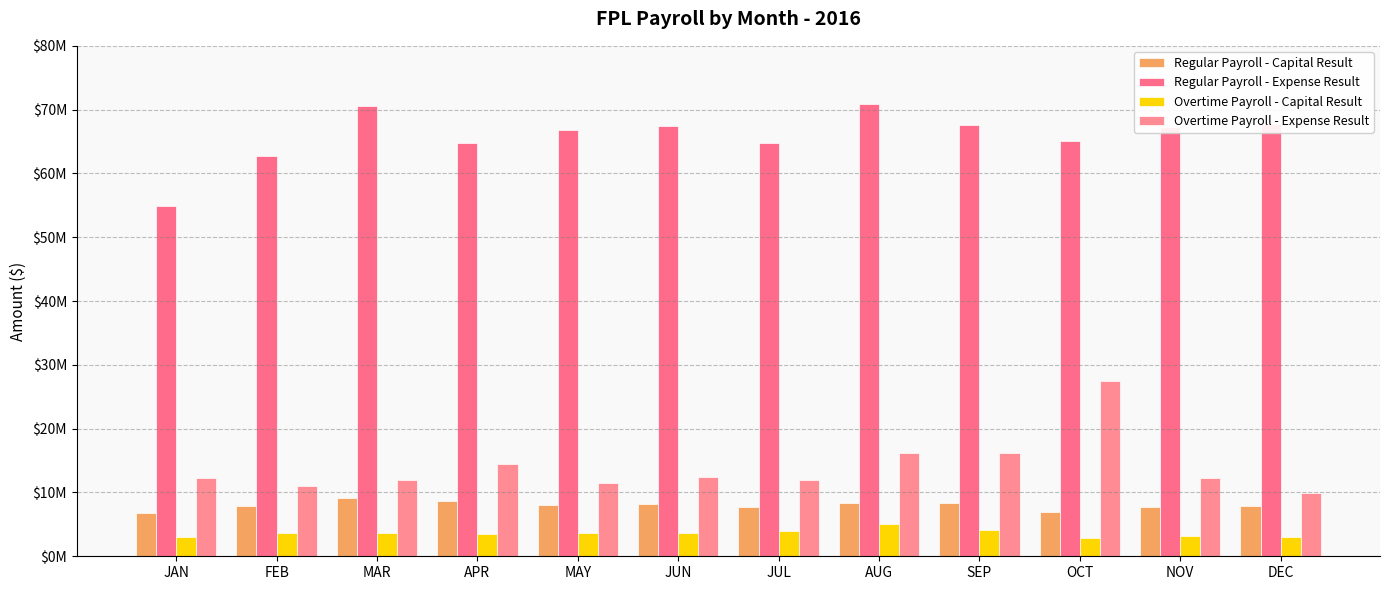

At which label does Overtime Payroll - Capital Result reach its peak?

AUG